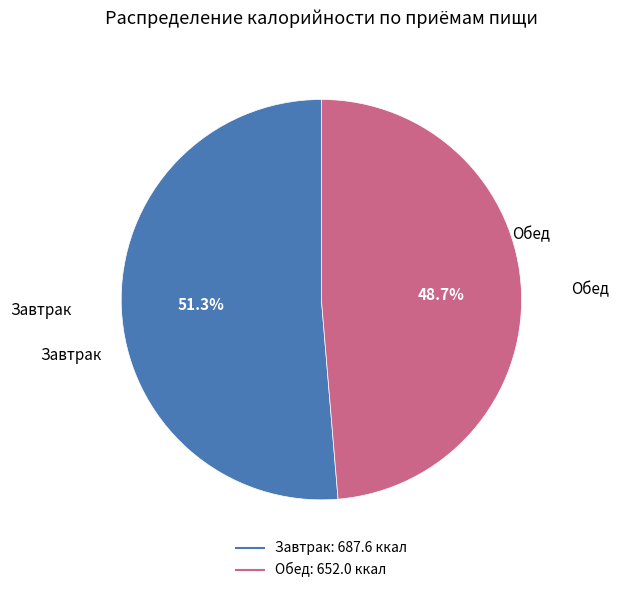

Which category has the smallest portion of the pie?

Обед